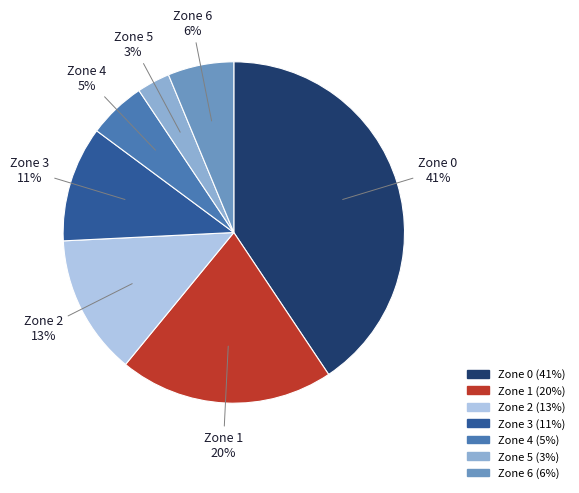

What is the ratio of the value at Zone 2 to the value at Zone 1?

0.7